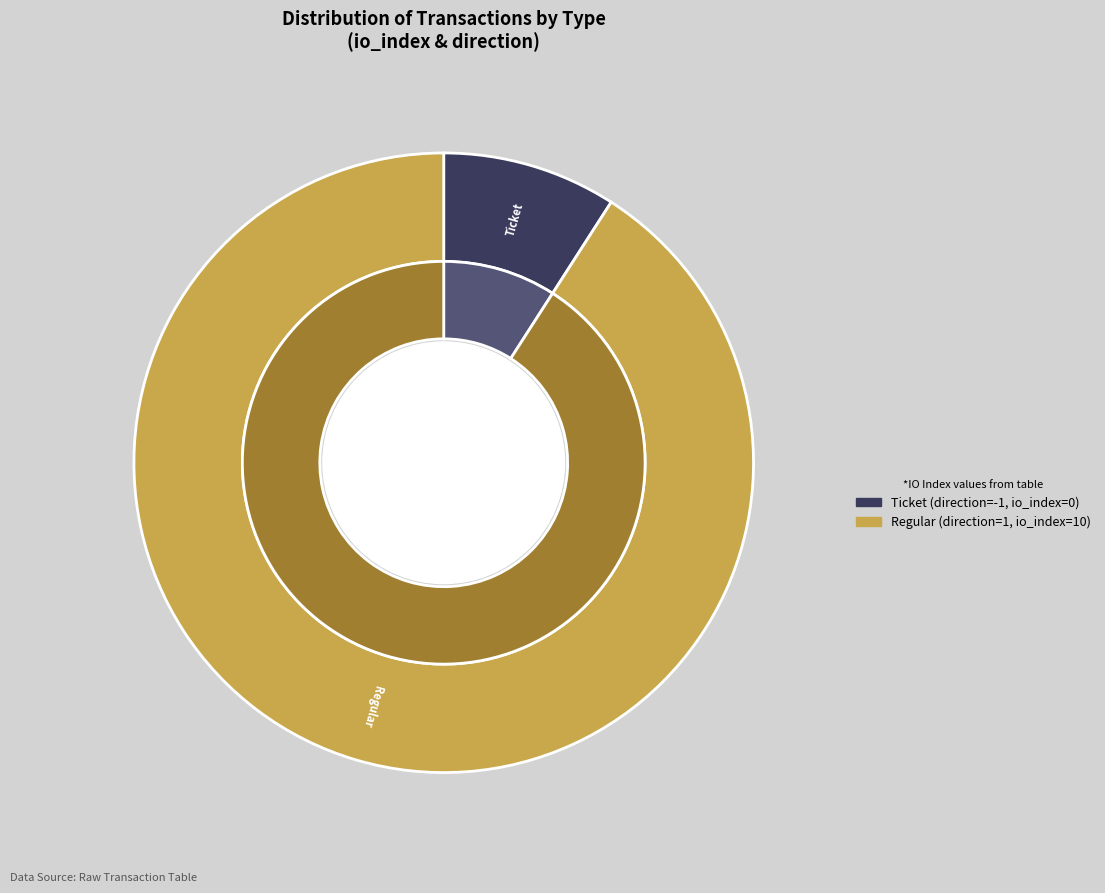

Combined, do Ticket (io_index=0) and Regular (io_index=10) account for over 50%?

Yes